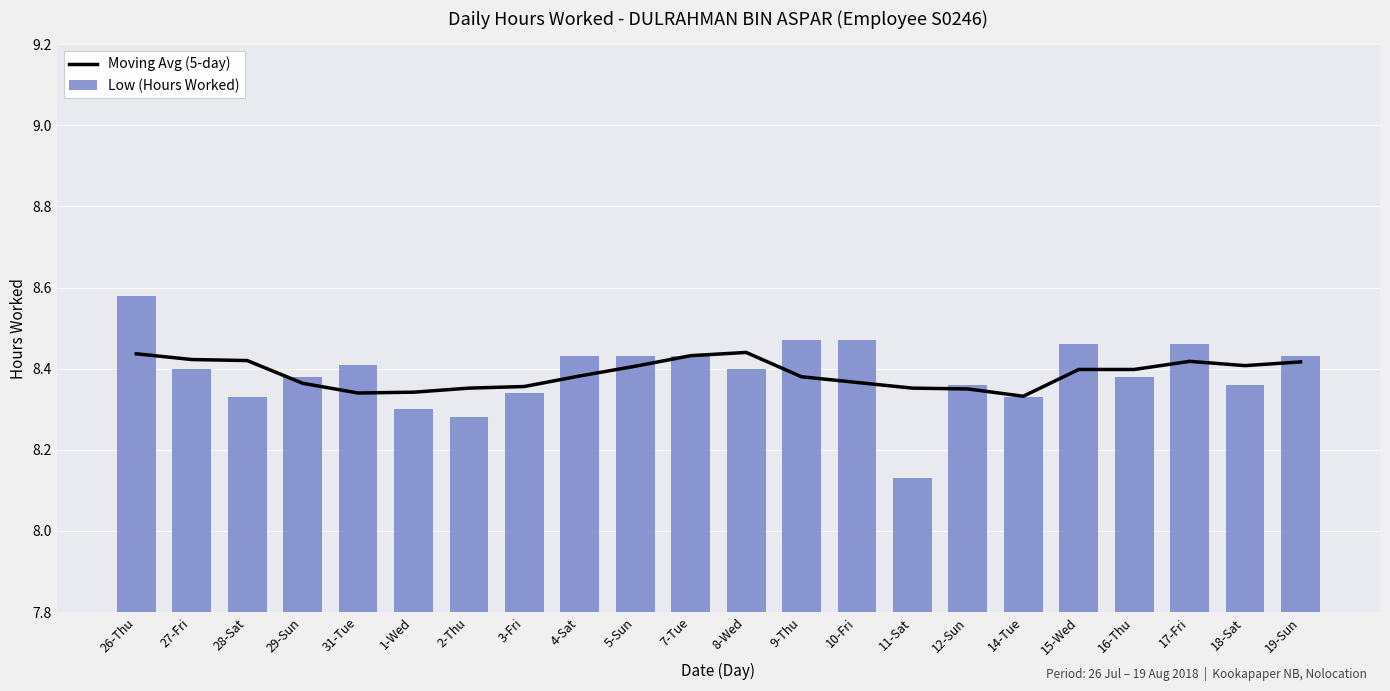

What is the maximum value for Moving Avg (5-day)?

8.4